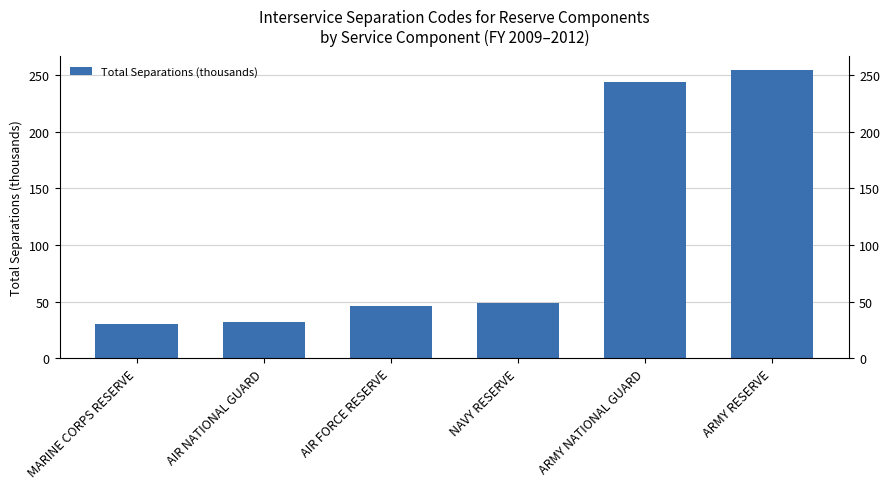

Reading right to left, extract all data points from this chart.

254.3	244.1	49.0	45.9	31.9	30.0